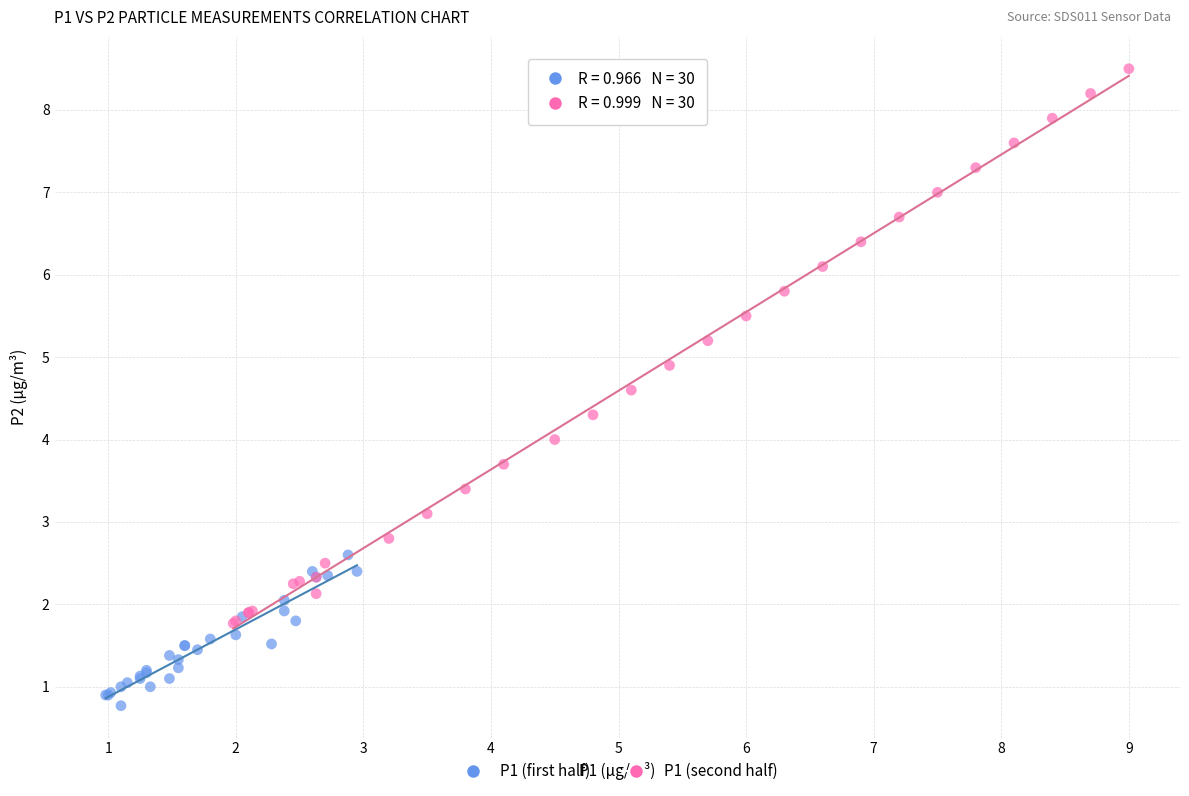

What are all the series names shown in the legend?

P1 (first half), P1 (second half)